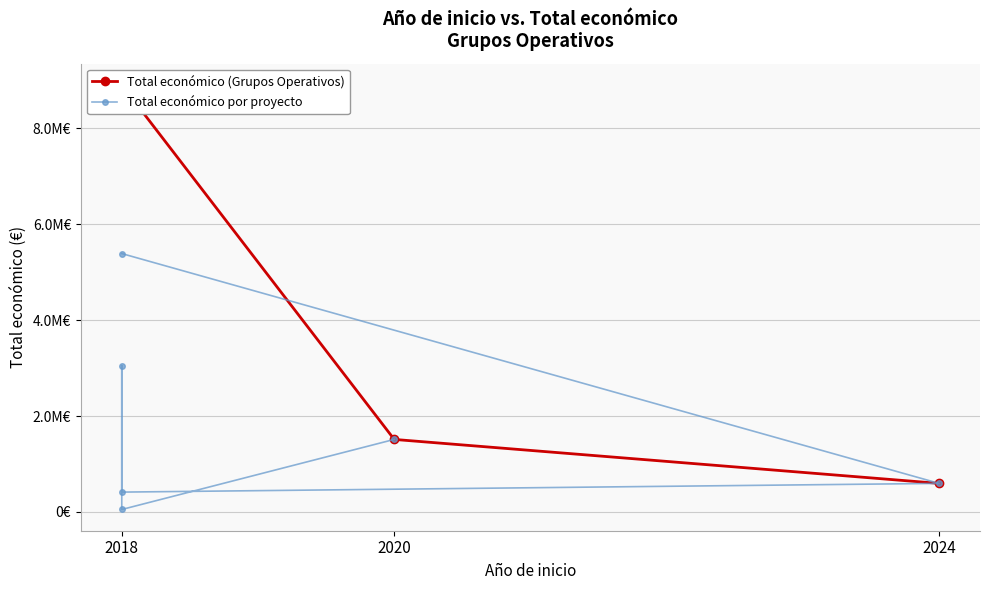

What is the label of the 2nd point from the left?

2024